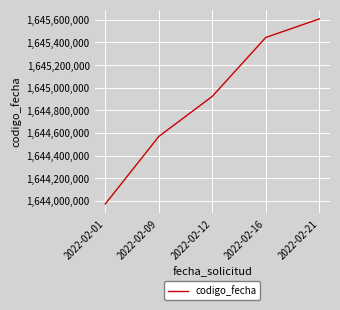

Rank the categories by value from highest to lowest.

2022-02-21, 2022-02-16, 2022-02-12, 2022-02-09, 2022-02-01